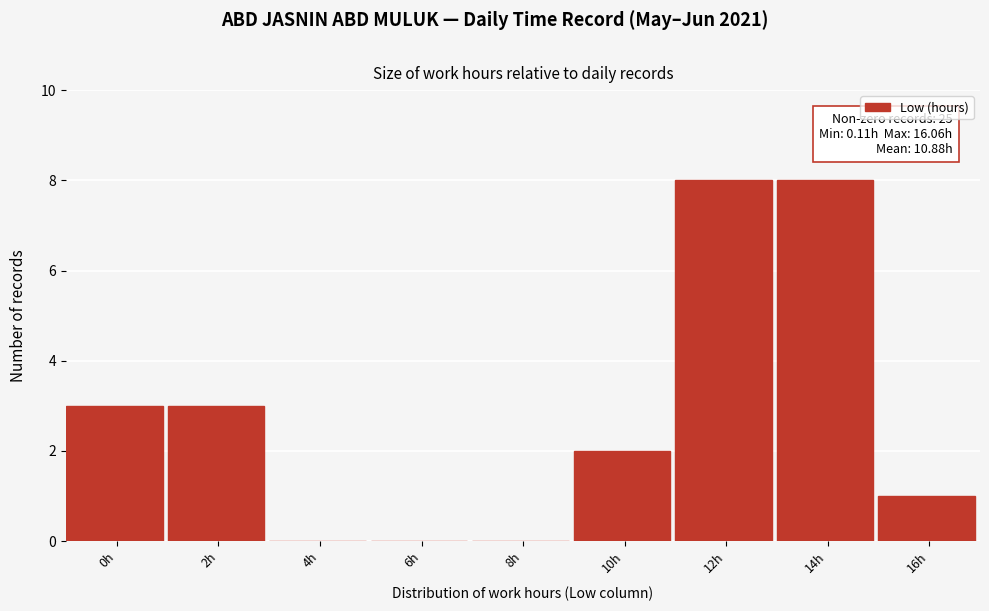

Reading left to right, what are all the values shown in this chart?

0h=3	2h=3	4h=0	6h=0	8h=0	10h=2	12h=8	14h=8	16h=1